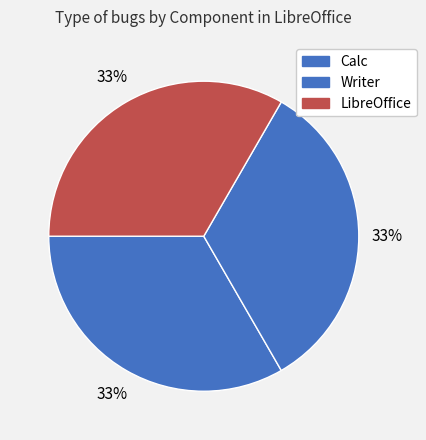

Does any single category account for the majority?

No